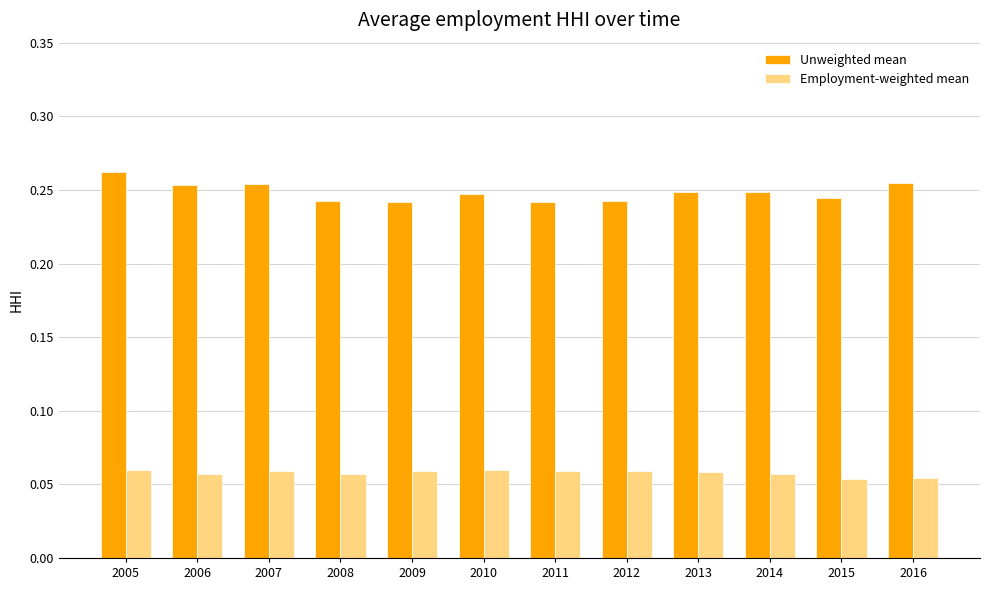

How many distinct data groups are displayed?

2